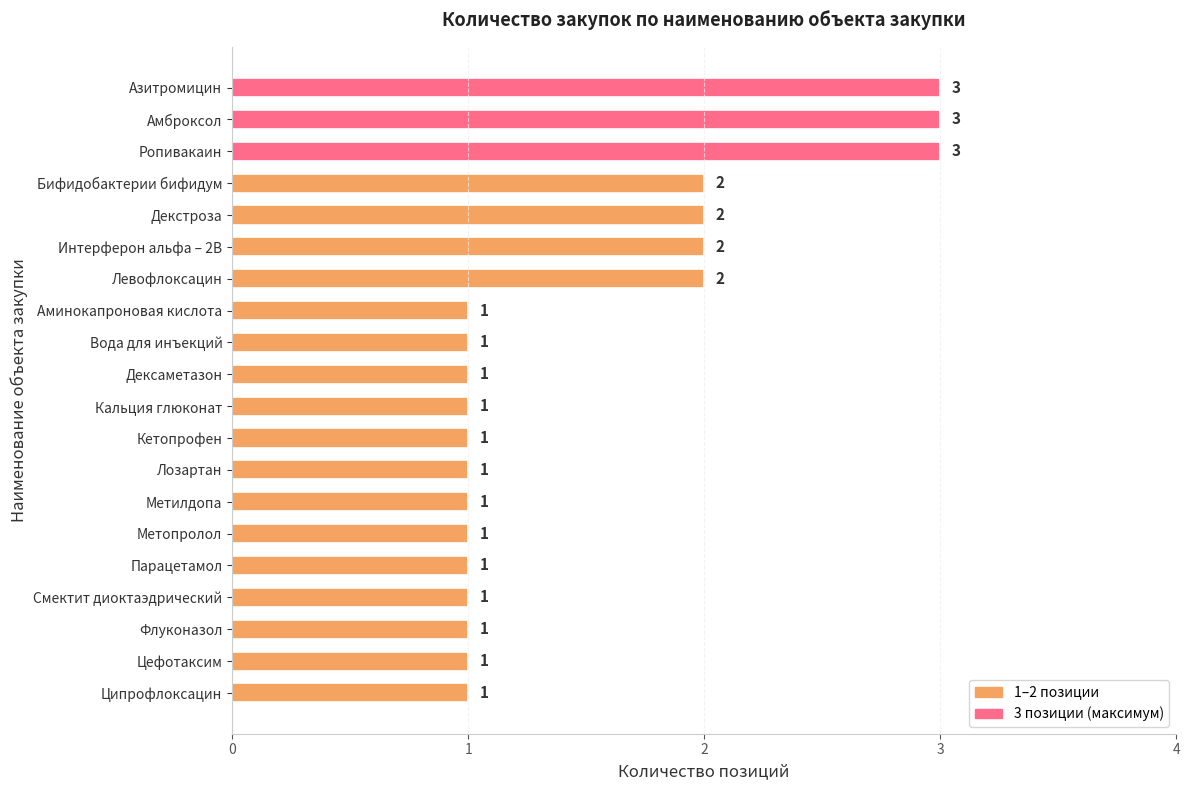

True or false: the data shows 3 at Бифидобактерии бифидум.

False